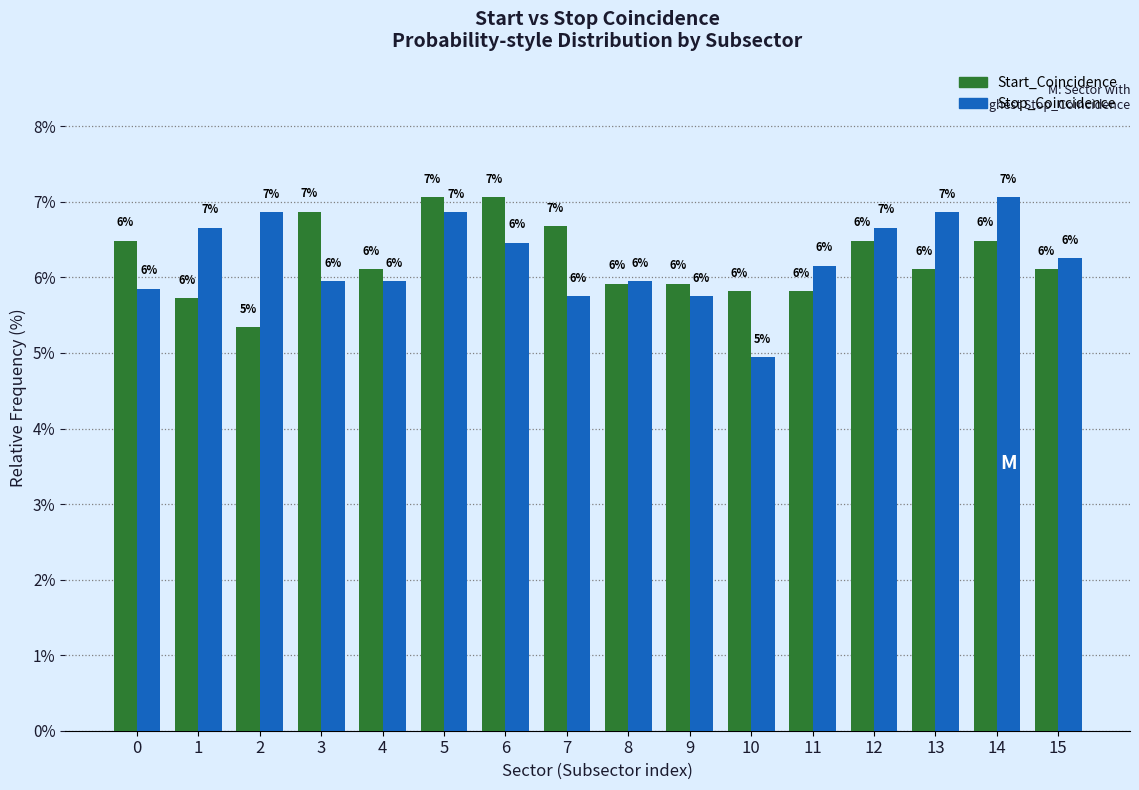

Which series changed the most between 4 and 14?

Stop_Coincidence